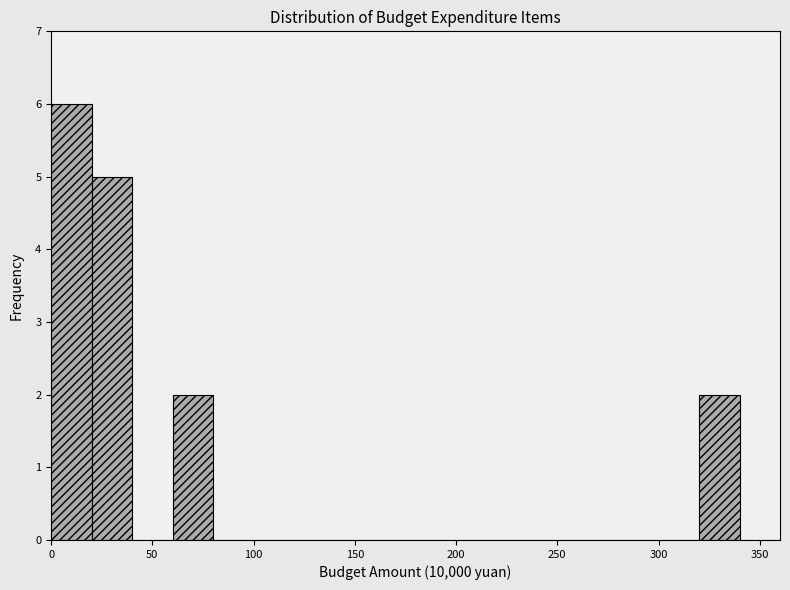

Reading left to right, list every bar in this chart as the range it spans on the x-axis followed by its height. The values are not printed on the chart, so give them approximately, as read against the axis.

0 to 20: 6
20 to 40: 5
40 to 60: 0
60 to 80: 2
80 to 100: 0
100 to 120: 0
120 to 140: 0
140 to 160: 0
160 to 180: 0
180 to 200: 0
200 to 220: 0
220 to 240: 0
240 to 260: 0
260 to 280: 0
280 to 300: 0
300 to 320: 0
320 to 340: 2
340 to 360: 0